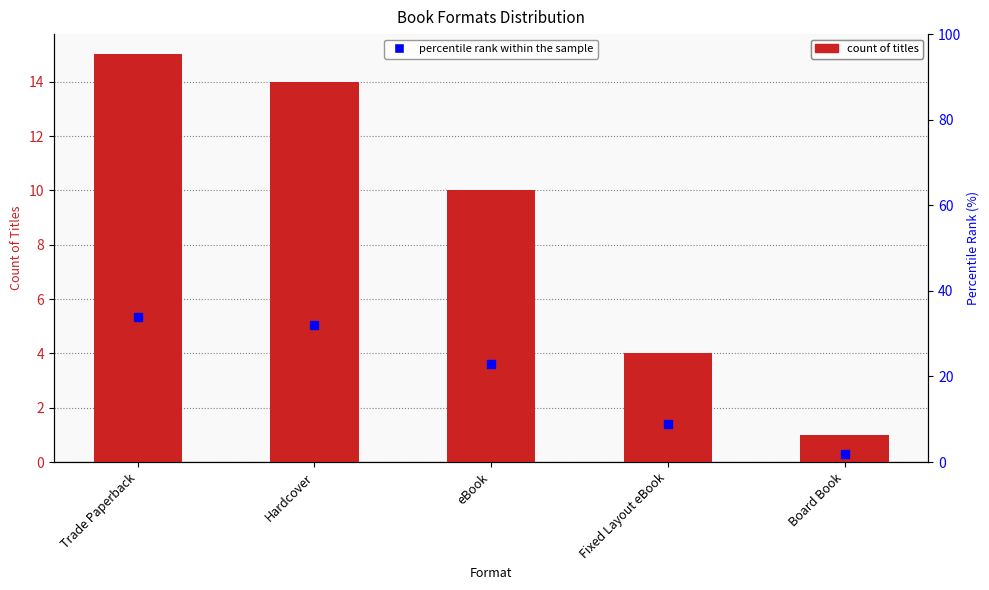

Which series contains the lowest Y value?

Count